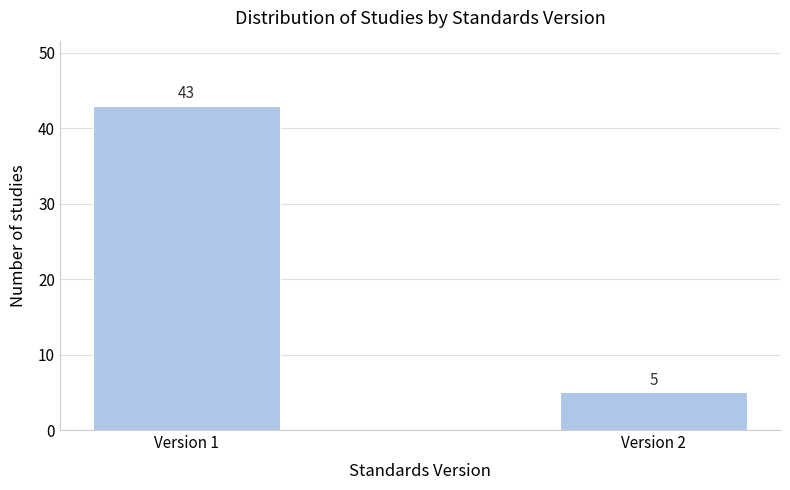

Reading left to right, what are all the values shown in this chart?

43	5